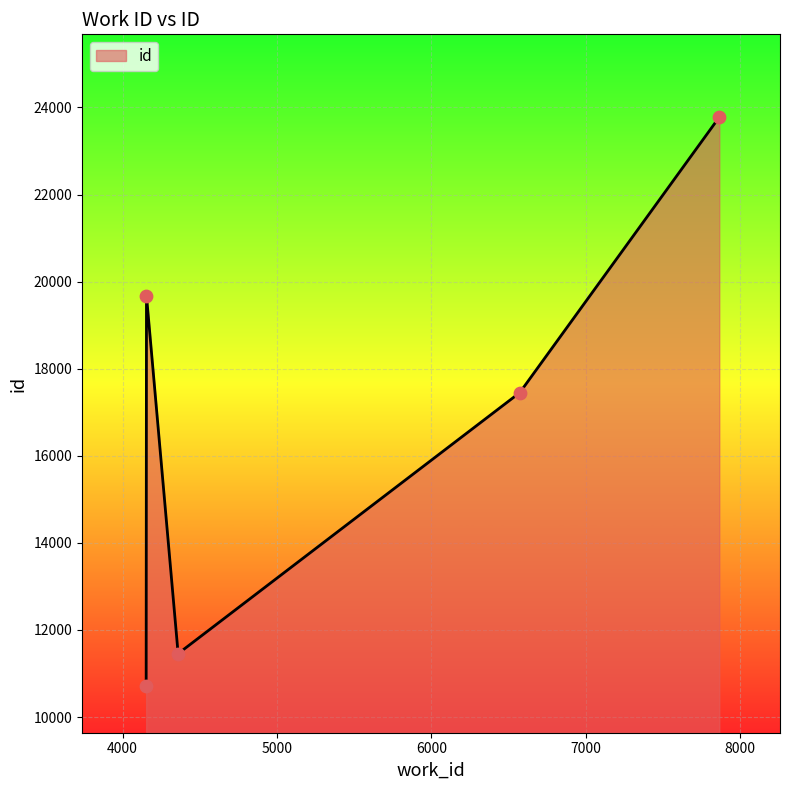

What is the smallest value displayed?

10712